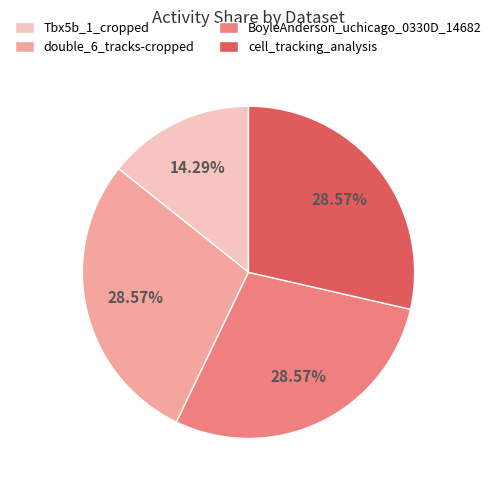

What is the smallest slice in the pie chart?

Tbx5b_1_cropped